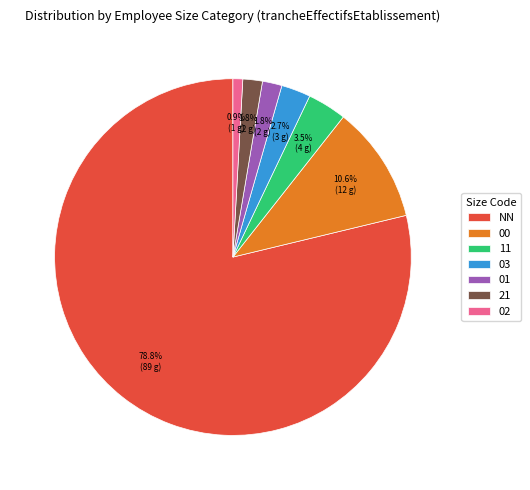

Approximately how many times larger is the value at 03 compared to 11?

0.8